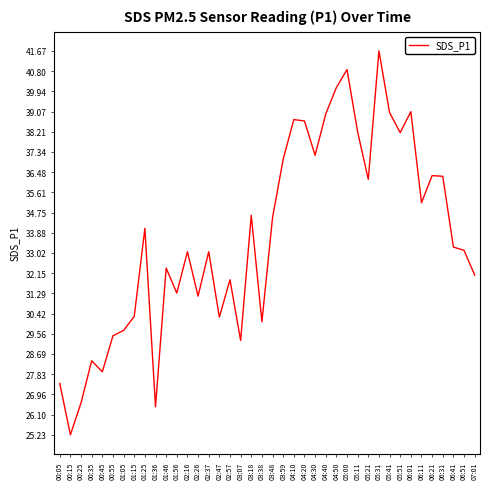

True or false: there are more than 0 points higher than both neighbors.

True